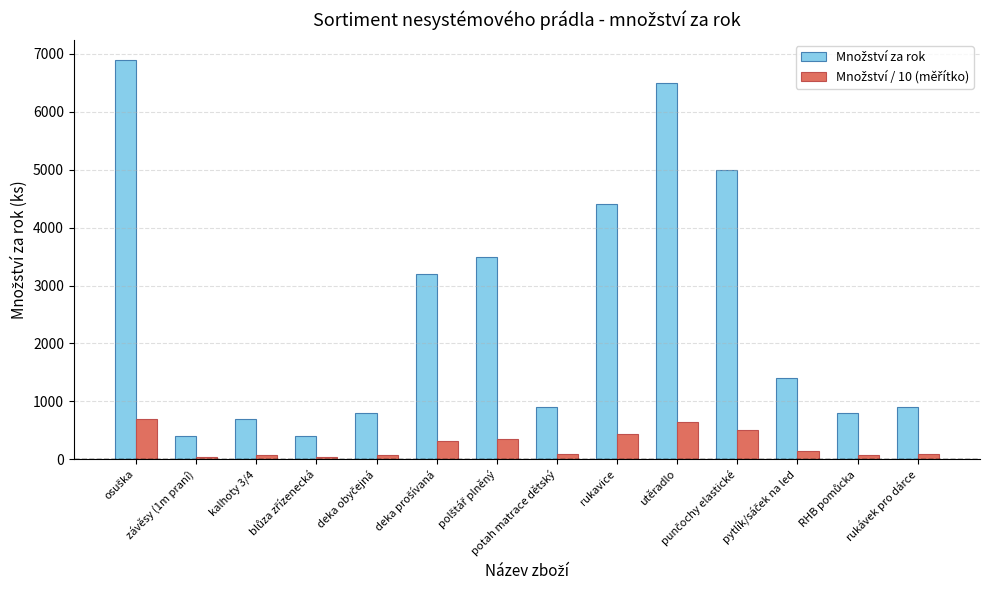

What is the spread (max minus min) of values at závěsy (1m praní)?

360